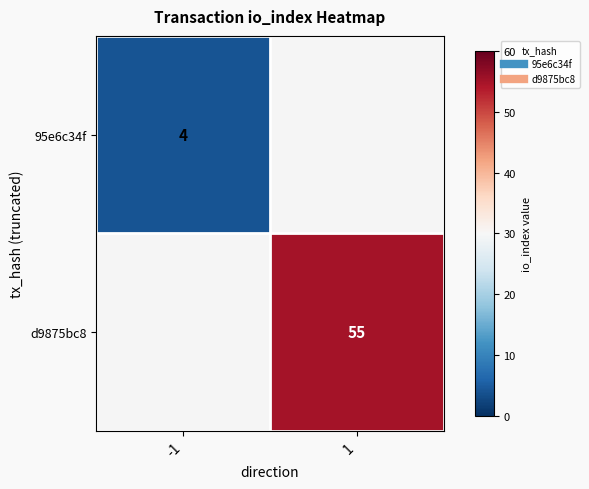

How many values in d9875bc8 are above zero?

1